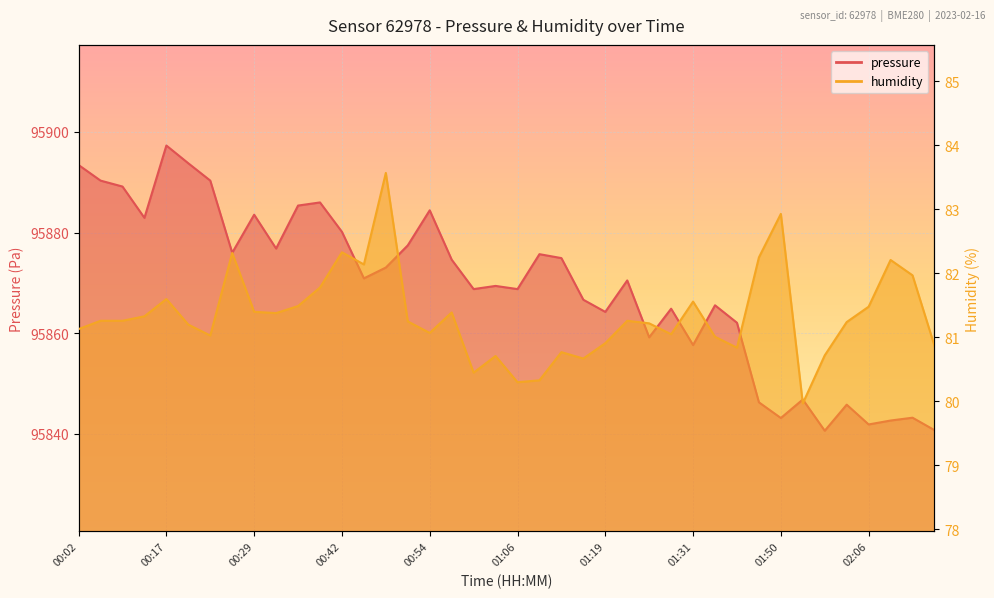

How many values in the pressure series exceed 95870?

21